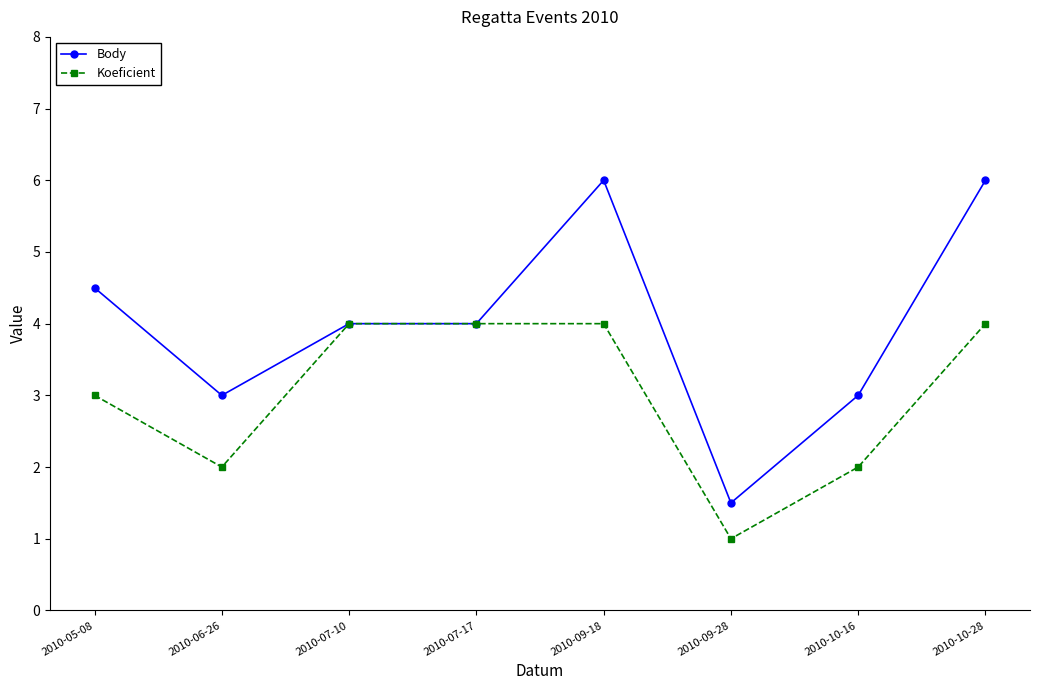

Between 2010-09-18 and 2010-10-16, which series saw the biggest shift?

Body